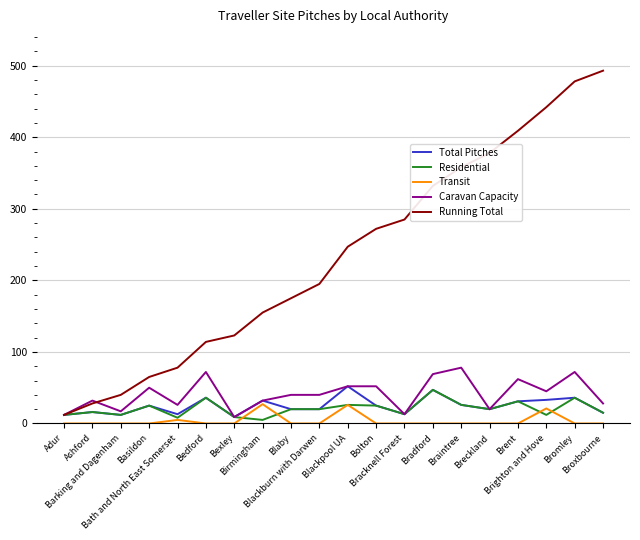

What is the lowest value of the Running Total series?

12